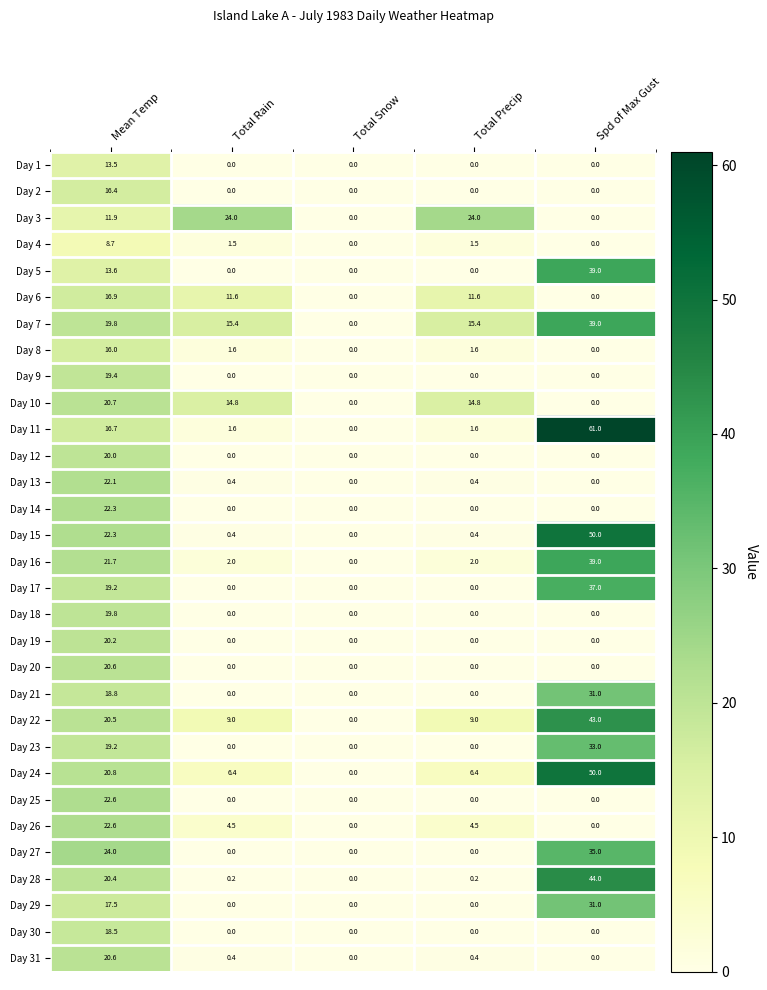

At which label is Day 15 closest to 25?

Mean Temp